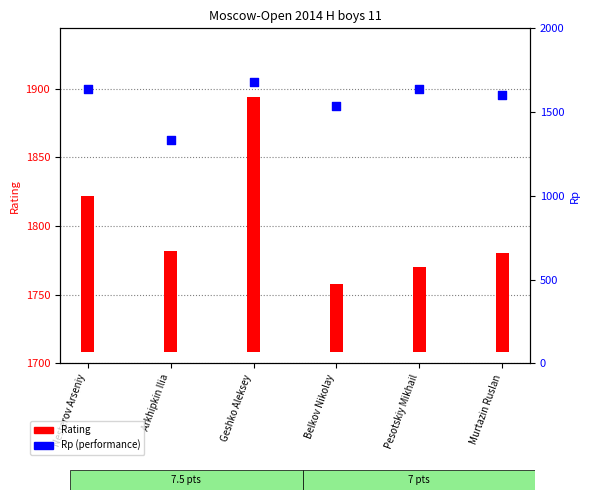

What is the change in value from Belkov Nikolay to Murtazin Ruslan?

+65